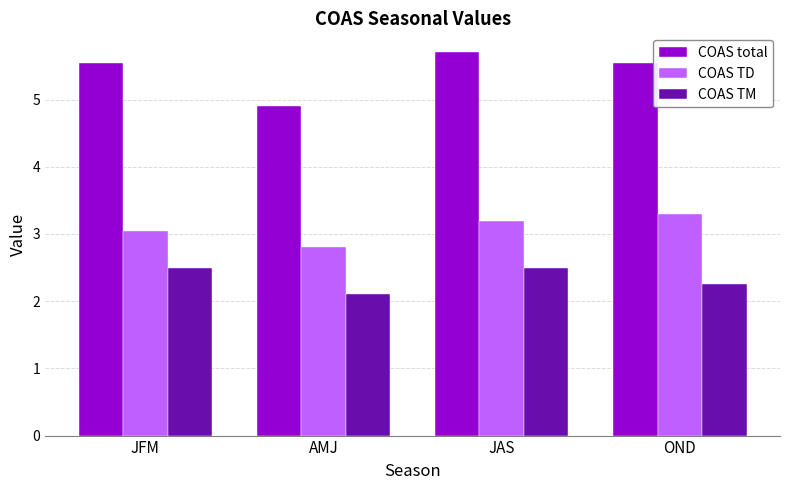

Which series changed the most between JAS and OND?

COAS TM